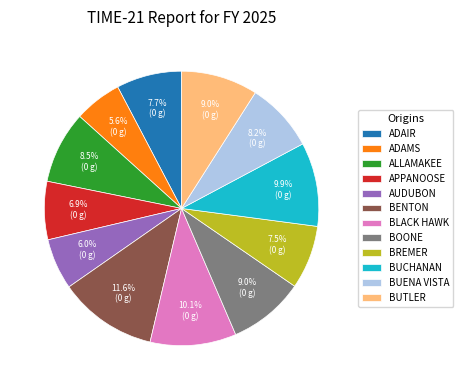

Is the sum of ALLAMAKEE and BOONE greater than half?

No